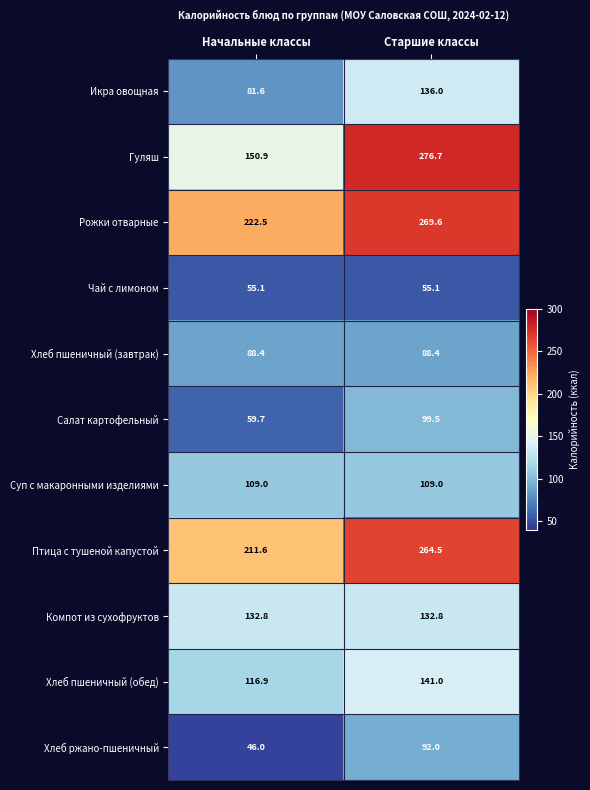

What is the spread (max minus min) of values at Старшие классы?

221.6